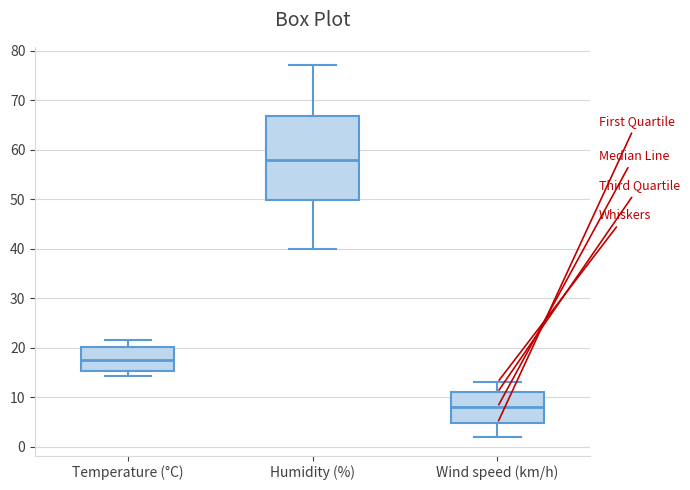

Reading left to right, read every box against the y-axis: the position of its median line, the range the box covers, and the ends of its whiskers. The values are not printed on the chart, so give them approximately, as read against the axis.

Temperature (°C): median 18, box 15 to 20, whiskers 14 to 22
Humidity (%): median 58, box 50 to 67, whiskers 40 to 77
Wind speed (km/h): median 8, box 5 to 11, whiskers 2 to 13